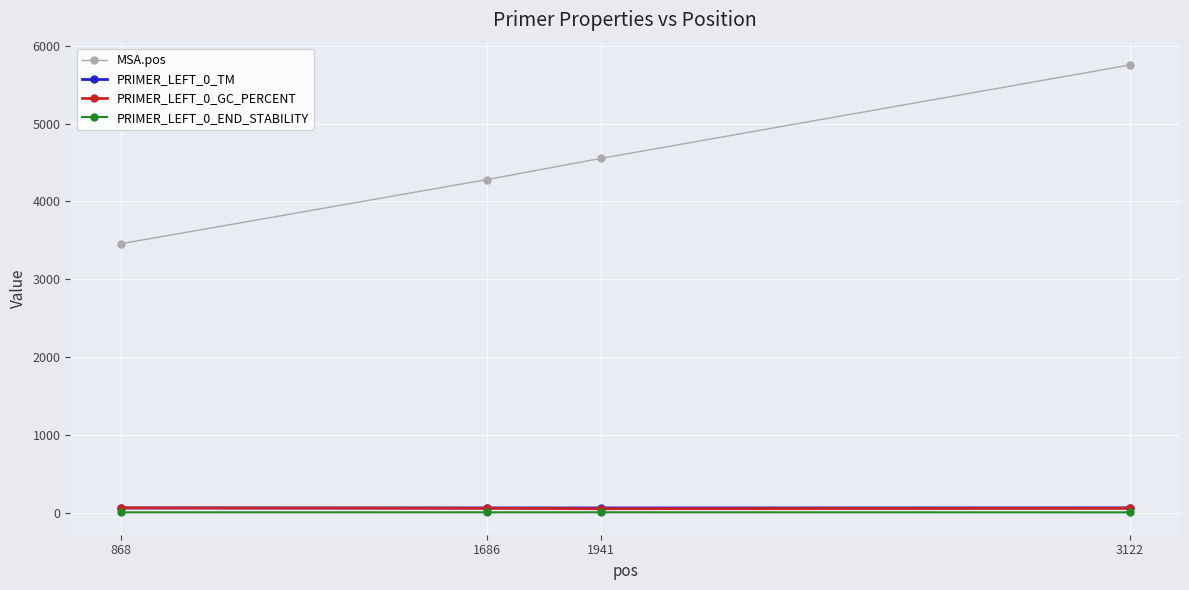

Which series has the widest spread of values?

MSA.pos